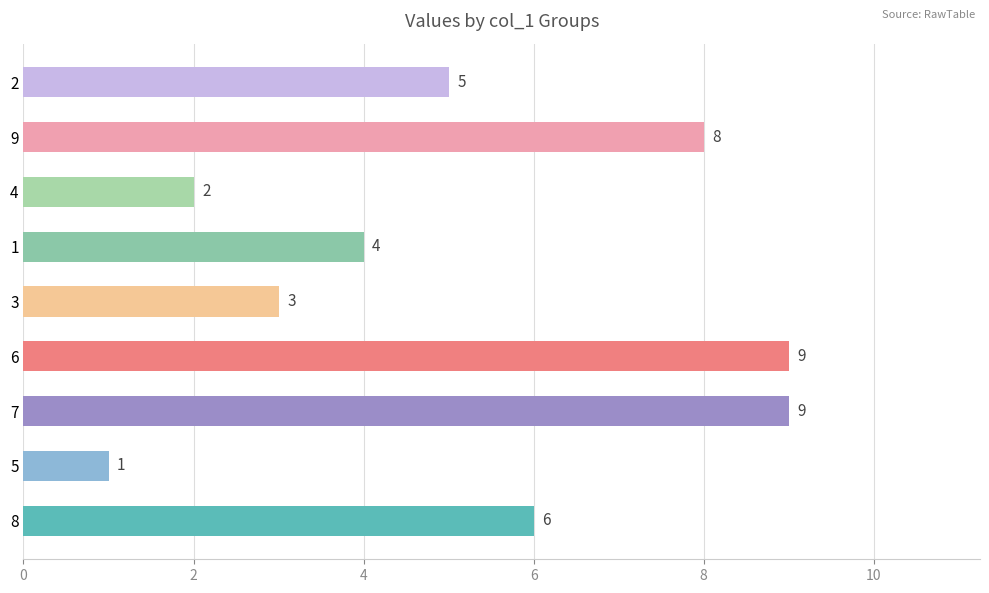

Which category has the lowest value across all series?

5